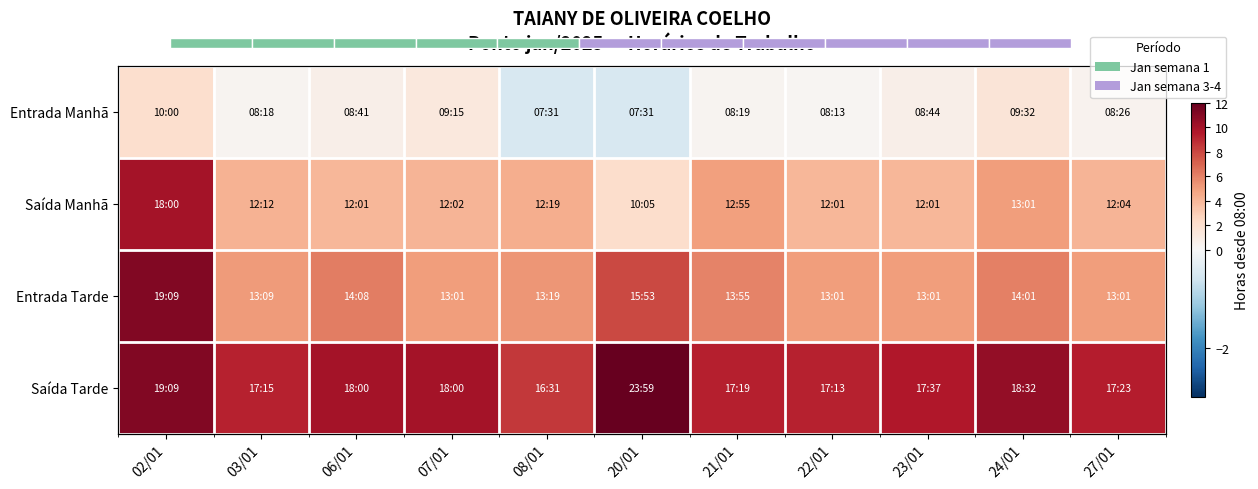

What is the difference between the Entrada Manhã values at 03/01 and 07/01?

0.9